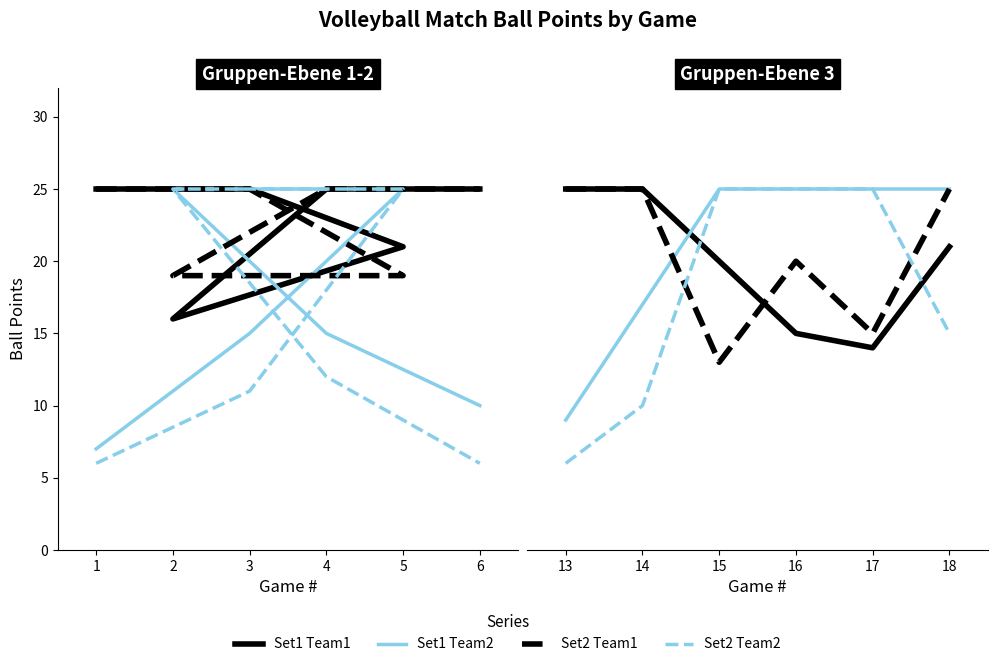

What is the difference between the Set2 Team2 values at 13 and 16?

19